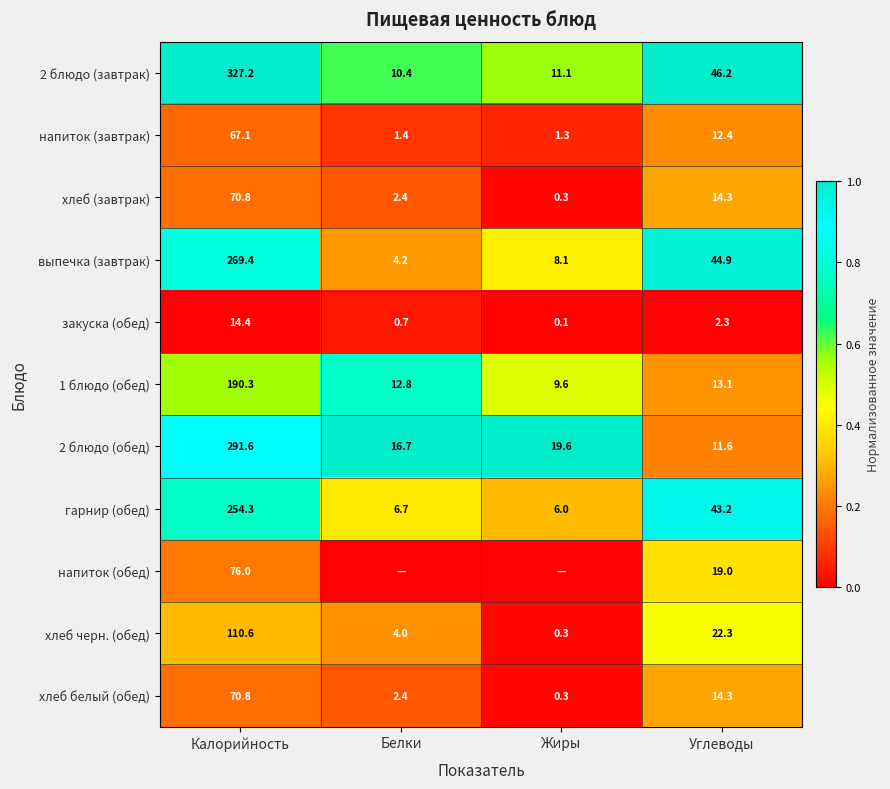

Is the value of напиток (завтрак) at Белки greater than the value of выпечка (завтрак) at Жиры?

No